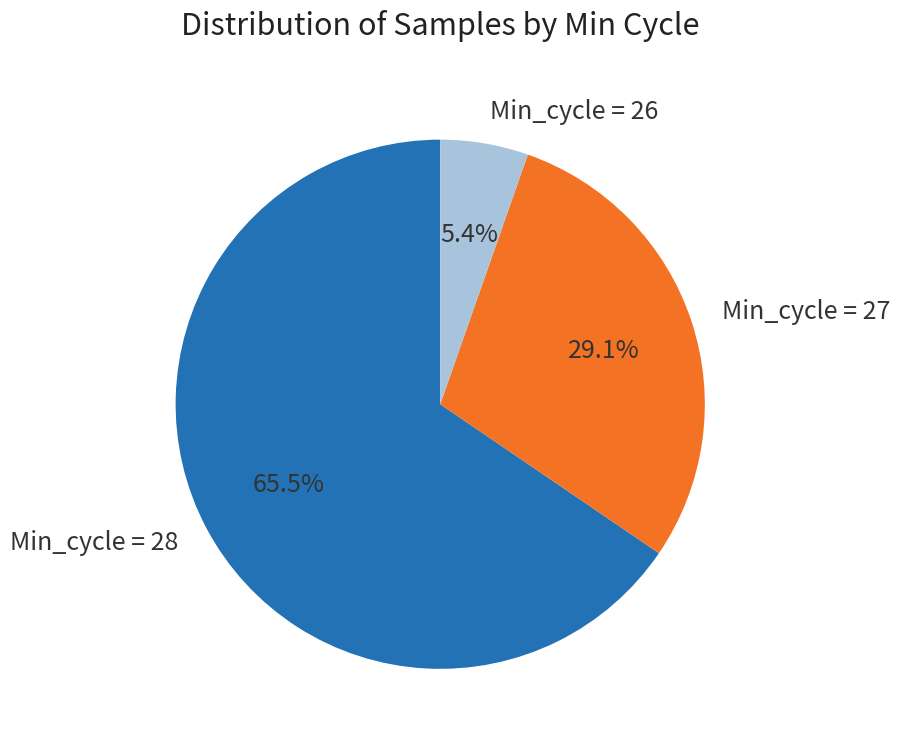

Which slice is the smallest?

Min_cycle = 26